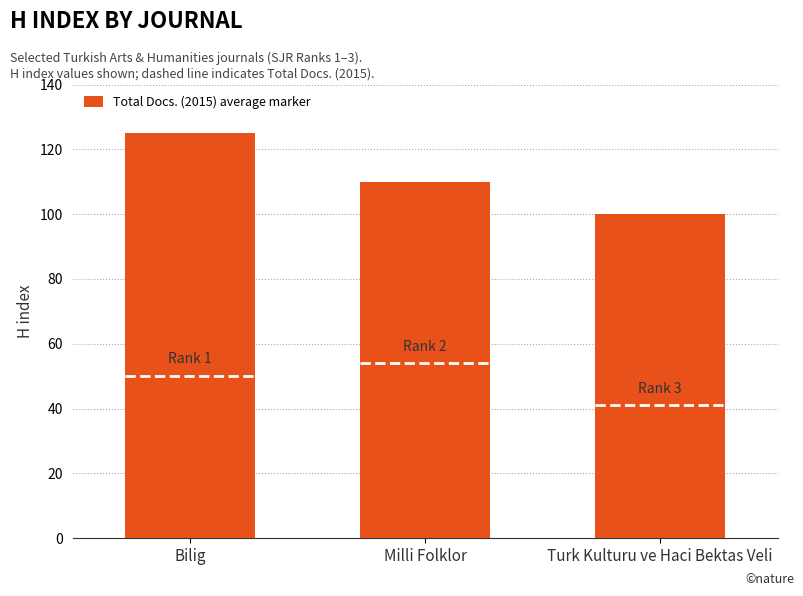

How many categories are shown in the chart?

3